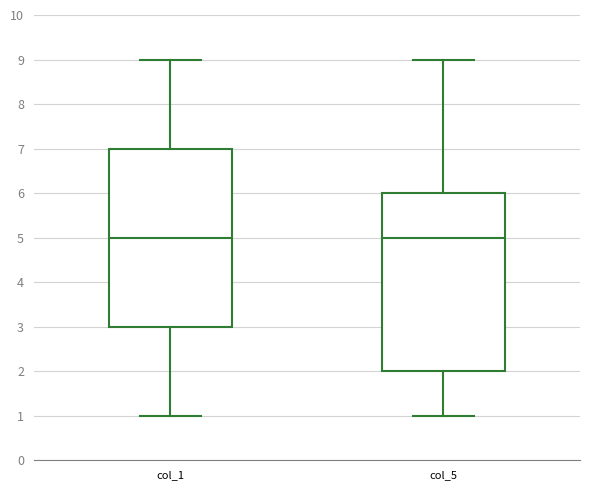

Reading left to right, transcribe this box plot: for each box, give where its median line is, the range the box spans, and where its two whiskers end, as read against the y-axis. The values are not printed on the chart, so give them approximately, as read against the axis.

col_1: median 5, box 3 to 7, whiskers 1 to 9
col_5: median 5, box 2 to 6, whiskers 1 to 9